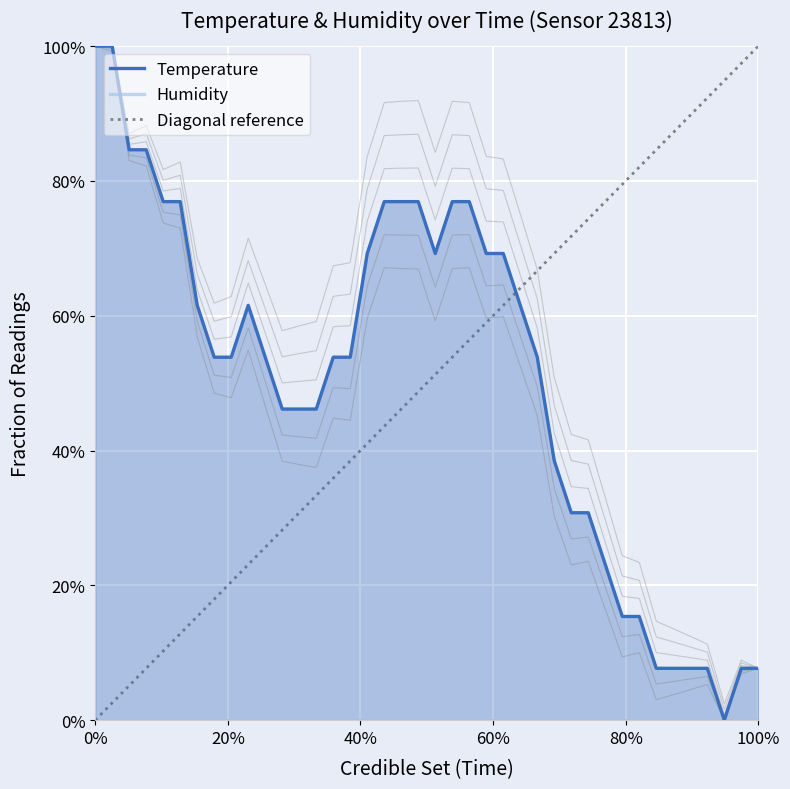

What is the maximum value shown in the chart?

1.0